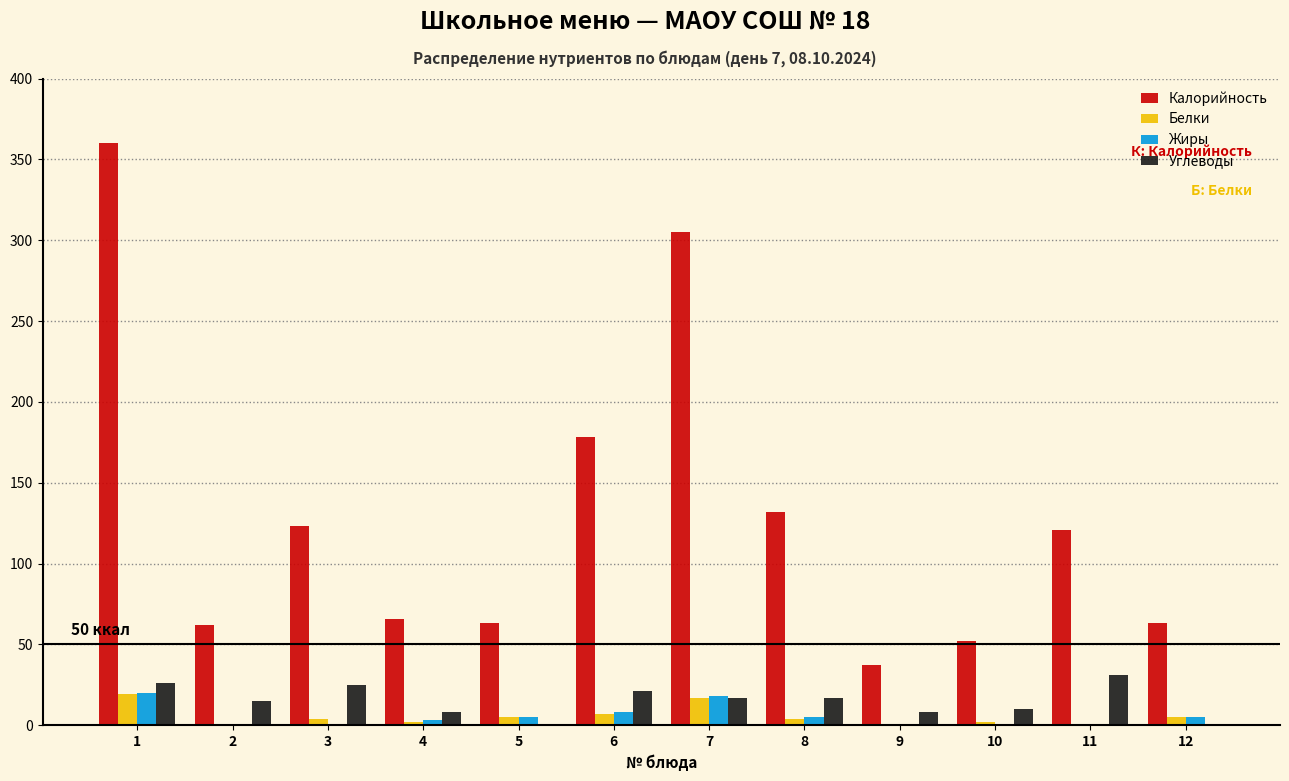

Which series has the largest total across all categories?

Калорийность